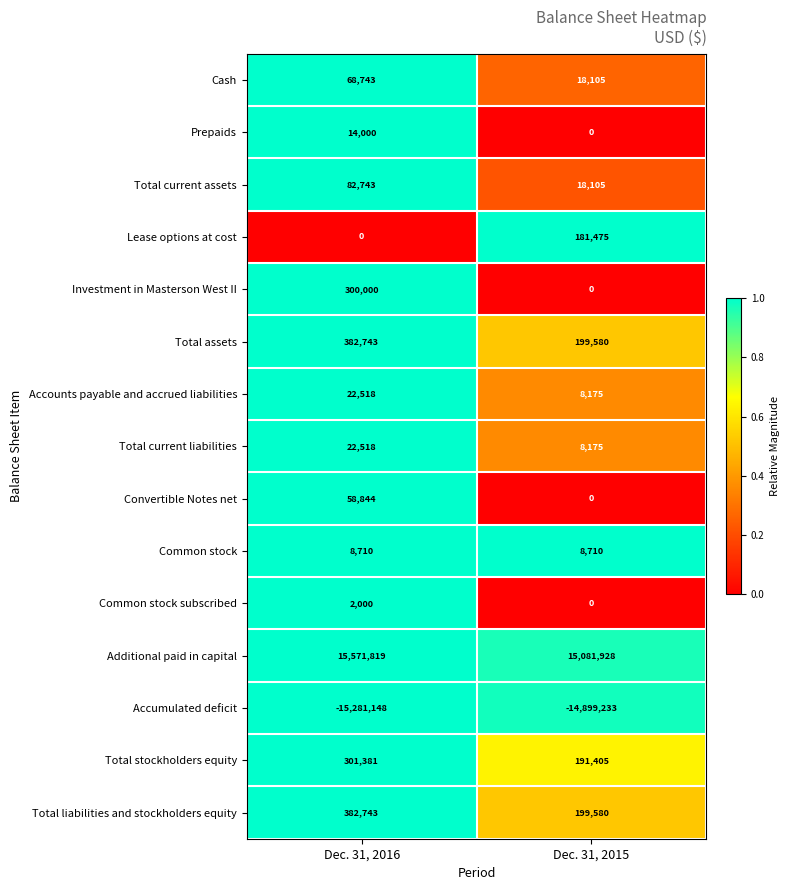

What is the total value across all series at Dec. 31, 2016?

1937614